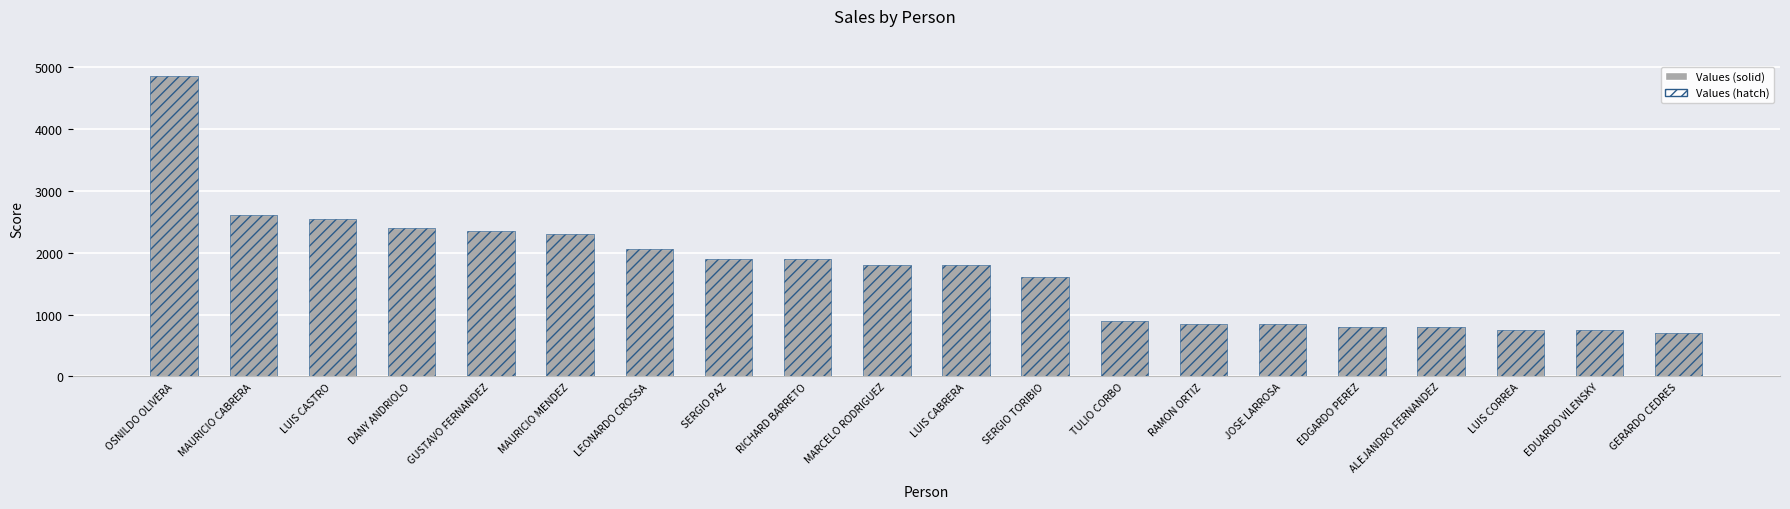

Is it true that Values (detail) equals 3538 at GUSTAVO FERNANDEZ?

False